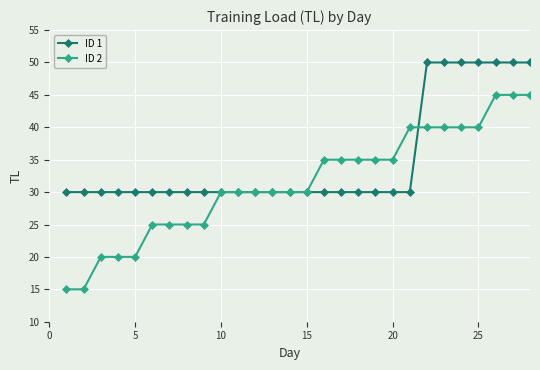

Does the chart have visible grid lines?

Yes